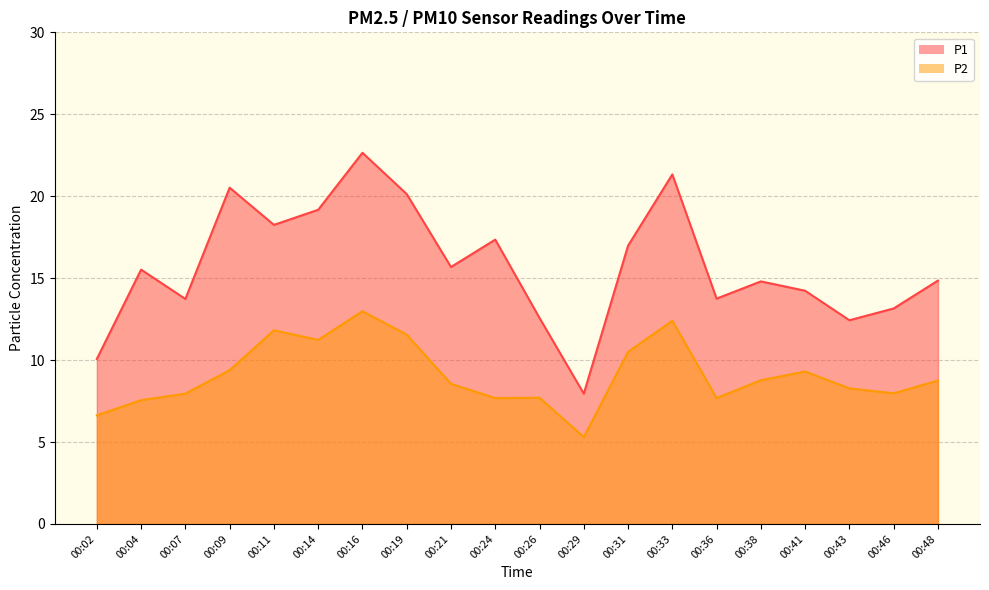

What are all the series names shown in the legend?

P1, P2